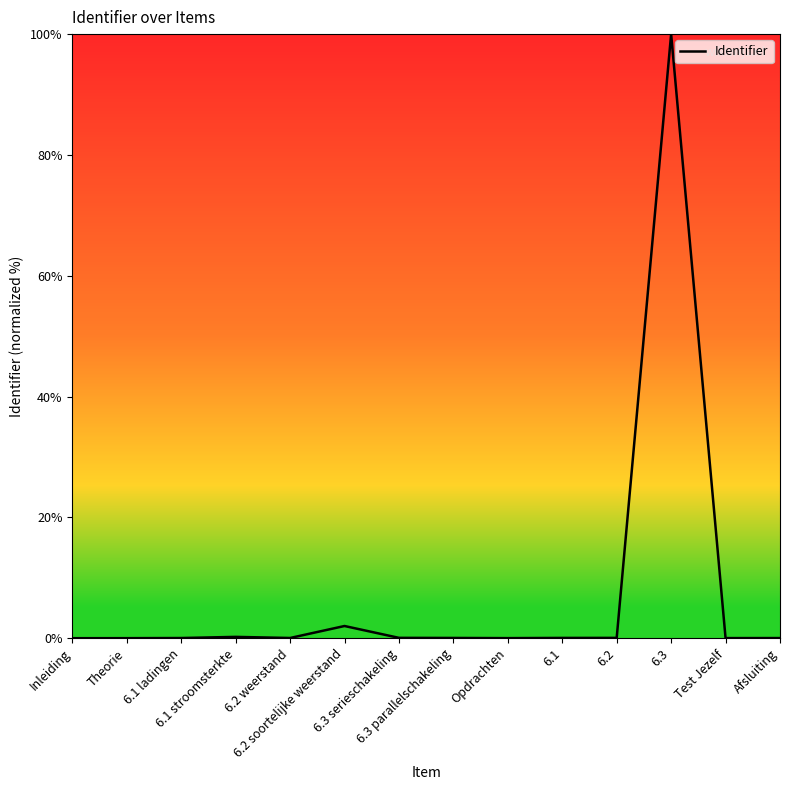

Which label corresponds to the largest value in the chart?

6.3